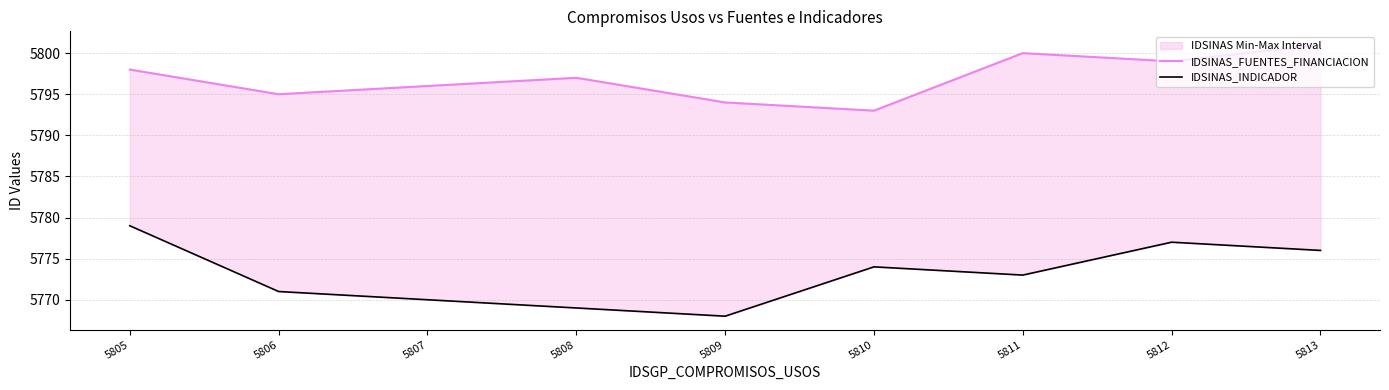

Reading left to right, list all the values displayed in this chart.

IDSINAS_FUENTES_FINANCIACION: 5798	5795	5796	5797	5794	5793	5800	5799	5801
IDSINAS_INDICADOR: 5779	5771	5770	5769	5768	5774	5773	5777	5776